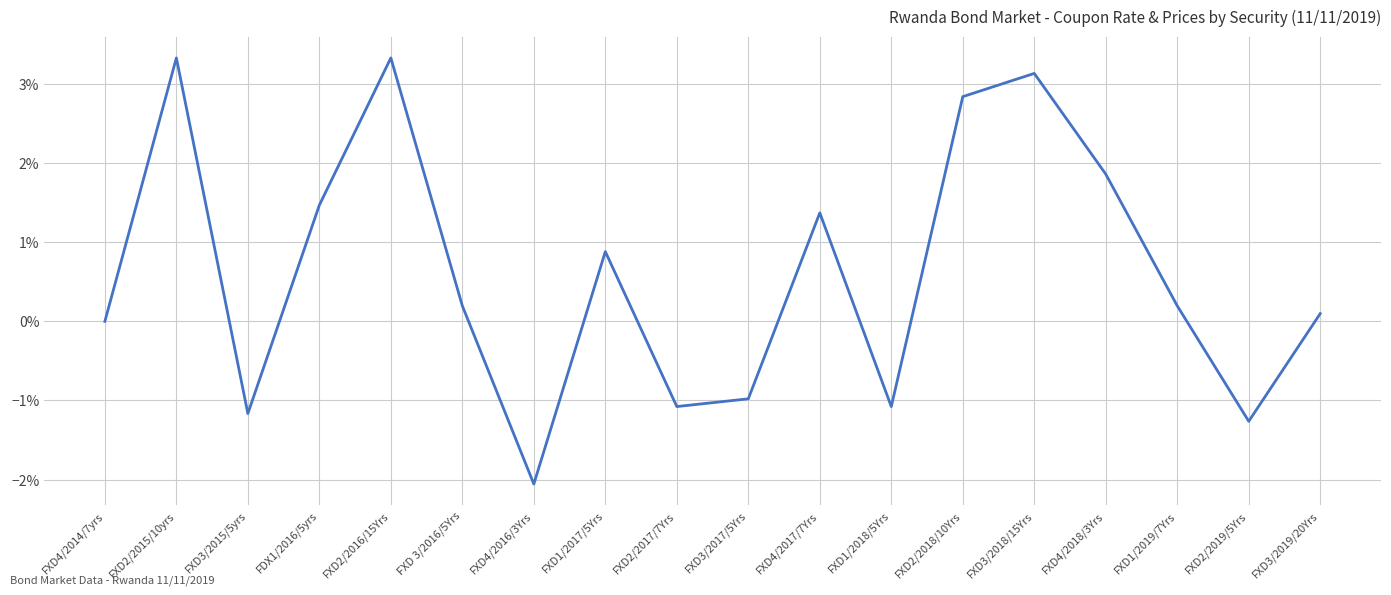

List the labels in order of value, smallest first.

FXD4/2016/3Yrs, FXD2/2019/5Yrs, FXD3/2015/5yrs, FXD2/2017/7Yrs, FXD1/2018/5Yrs, FXD3/2017/5Yrs, FXD4/2014/7yrs, FXD3/2019/20Yrs, FXD 3/2016/5Yrs, FXD1/2019/7Yrs, FXD1/2017/5Yrs, FXD4/2017/7Yrs, FDX1/2016/5yrs, FXD4/2018/3Yrs, FXD2/2018/10Yrs, FXD3/2018/15Yrs, FXD2/2015/10yrs, FXD2/2016/15Yrs